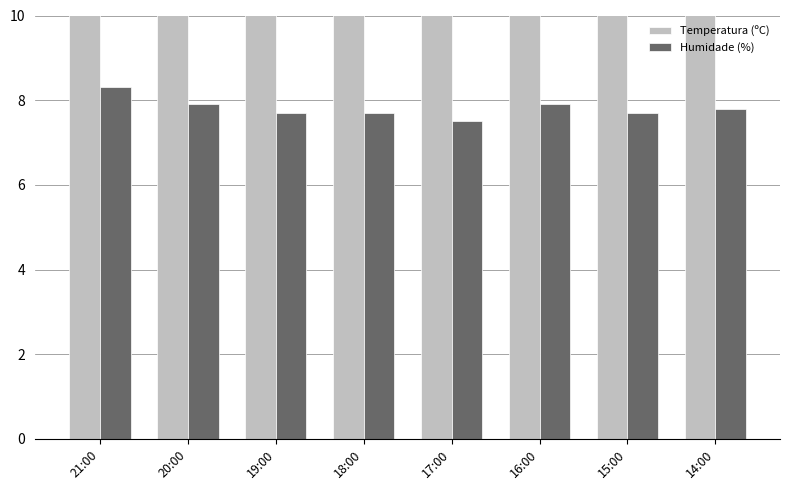

What is the minimum value shown in the chart?

7.5